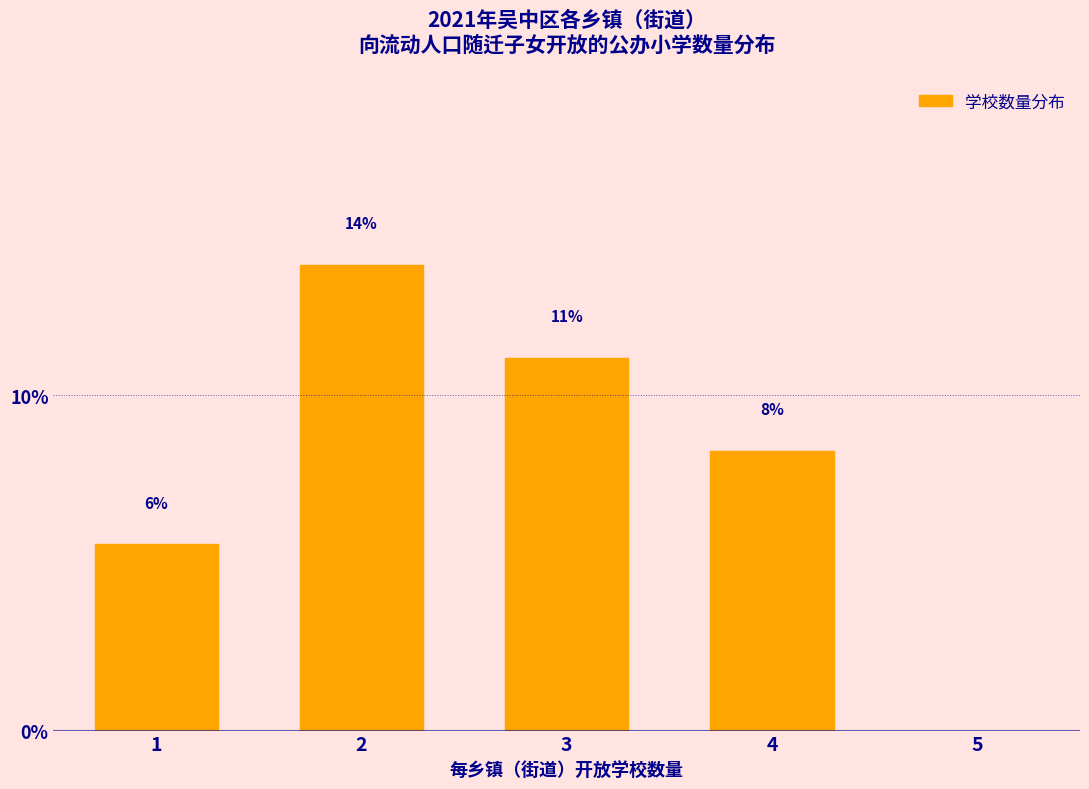

Are the bars horizontal?

No